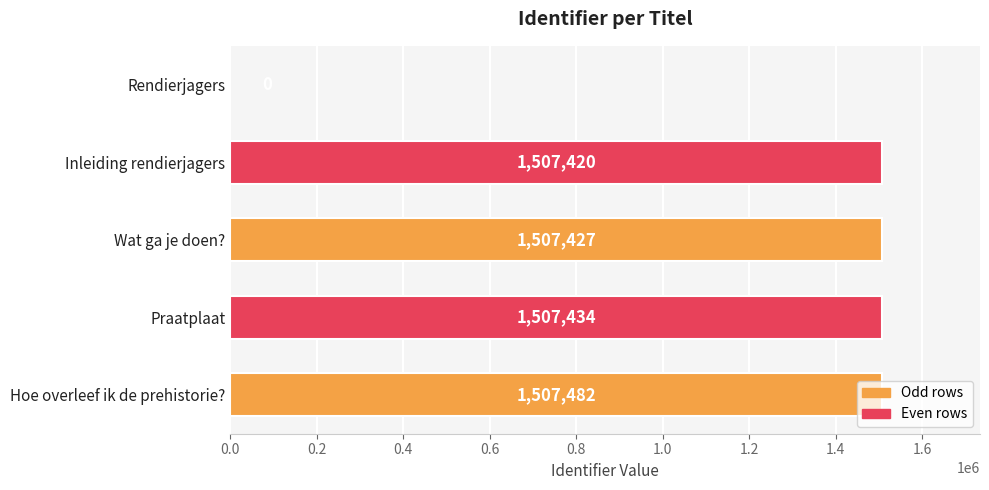

Is it true that the value at Wat ga je doen? is 1507427?

True